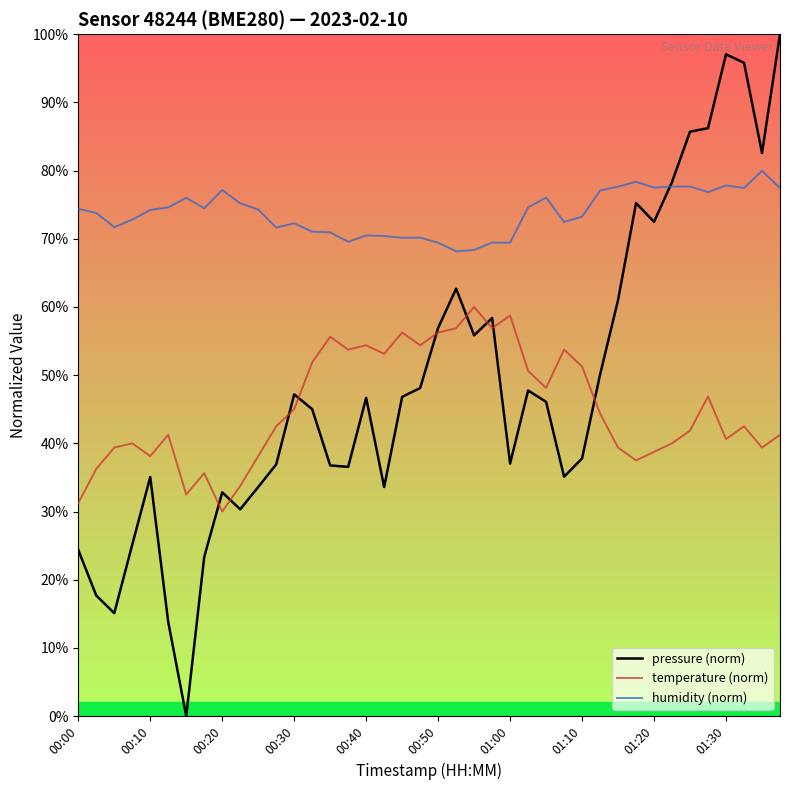

Which series has the largest total across all categories?

humidity (norm)